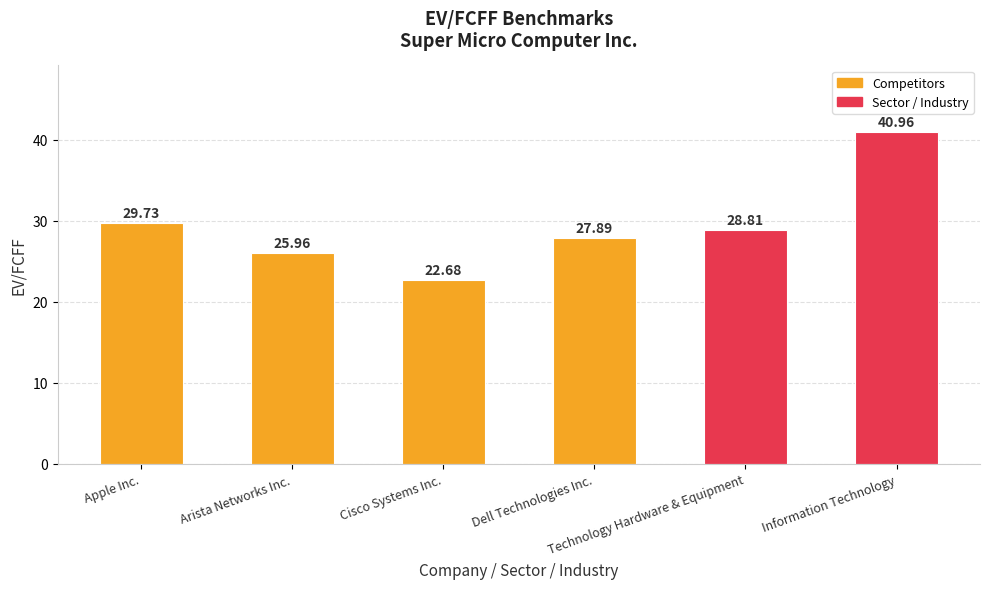

Reading right to left, transcribe all the data shown in this chart.

41.0	28.8	27.9	22.7	26.0	29.7